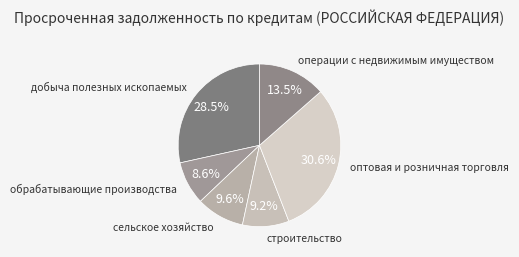

Is there a majority slice in this chart?

No